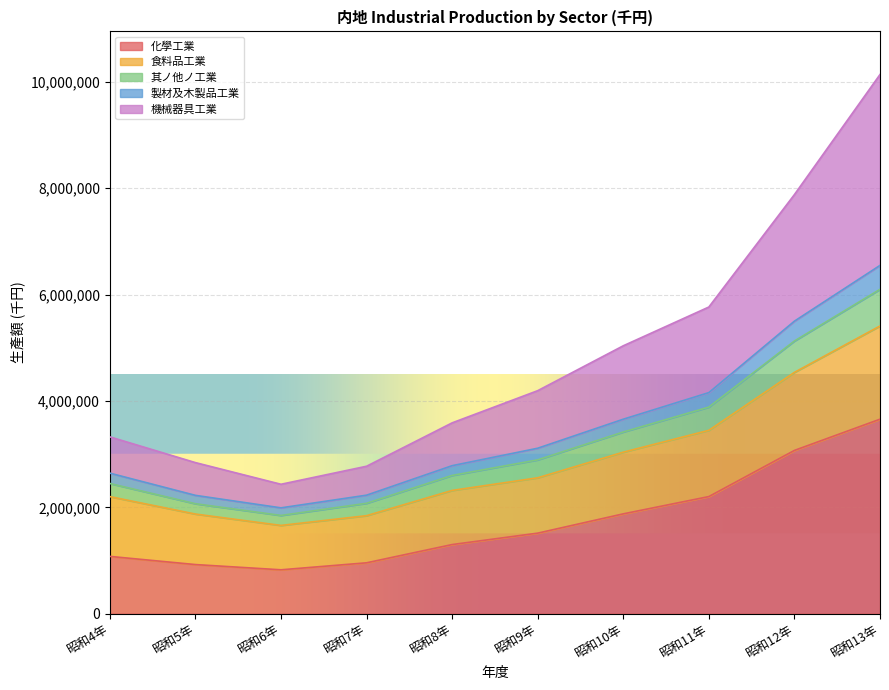

Reading left to right, what are all the values shown in this chart?

化學工業: 昭和4年=1077609	昭和5年=924018	昭和6年=825520	昭和7年=957022	昭和8年=1300336	昭和9年=1514886	昭和10年=1877578	昭和11年=2202362	昭和12年=3070246	昭和13年=3657419
食料品工業: 昭和4年=2201836	昭和5年=1873947	昭和6年=1660207	昭和7年=1843295	昭和8年=2317917	昭和9年=2555568	昭和10年=3037070	昭和11年=3448323	昭和12年=4537833	昭和13年=5410079
其ノ他ノ工業: 昭和4年=2448576	昭和5年=2067924	昭和6年=1847722	昭和7年=2076212	昭和8年=2600059	昭和9年=2892850	昭和10年=3416600	昭和11年=3885086	昭和12年=5127494	昭和13年=6099372
製材及木製品工業: 昭和4年=2642965	昭和5年=2225474	昭和6年=1990545	昭和7年=2228789	昭和8年=2783419	昭和9年=3111573	昭和10年=3657217	昭和11年=4157300	昭和12年=5500926	昭和13年=6549105
機械器具工業: 昭和4年=3325127	昭和5年=2841157	昭和6年=2433886	昭和7年=2772631	昭和8年=3588534	昭和9年=4193646	昭和10年=5037800	昭和11年=5766554	昭和12年=7880801	昭和13年=10137755